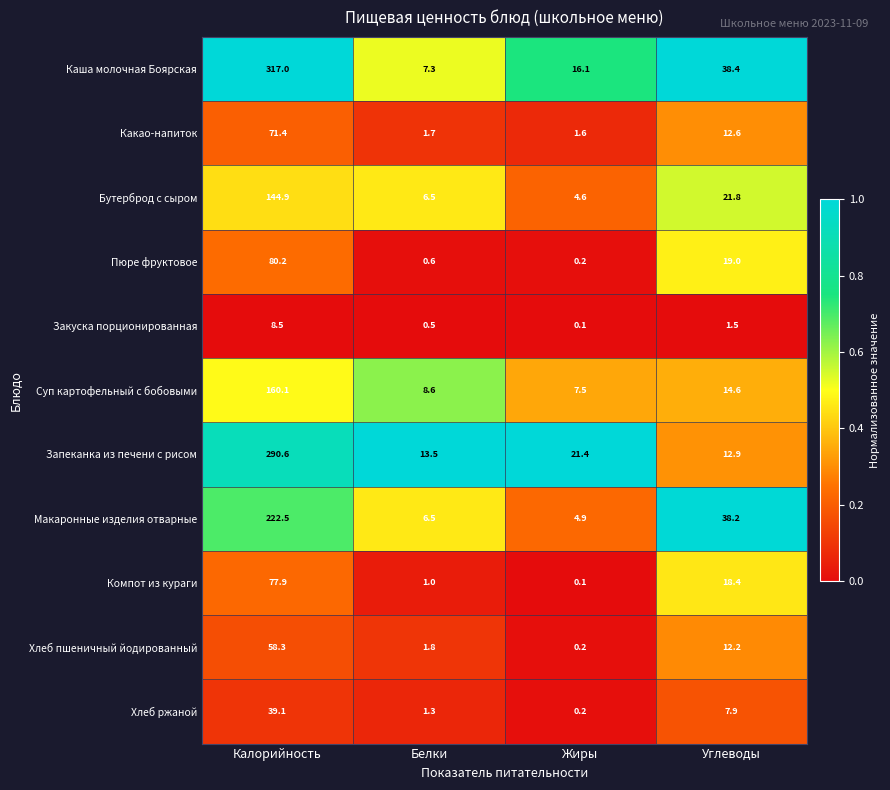

Rank the categories by Компот из кураги value from lowest to highest.

Жиры, Белки, Углеводы, Калорийность